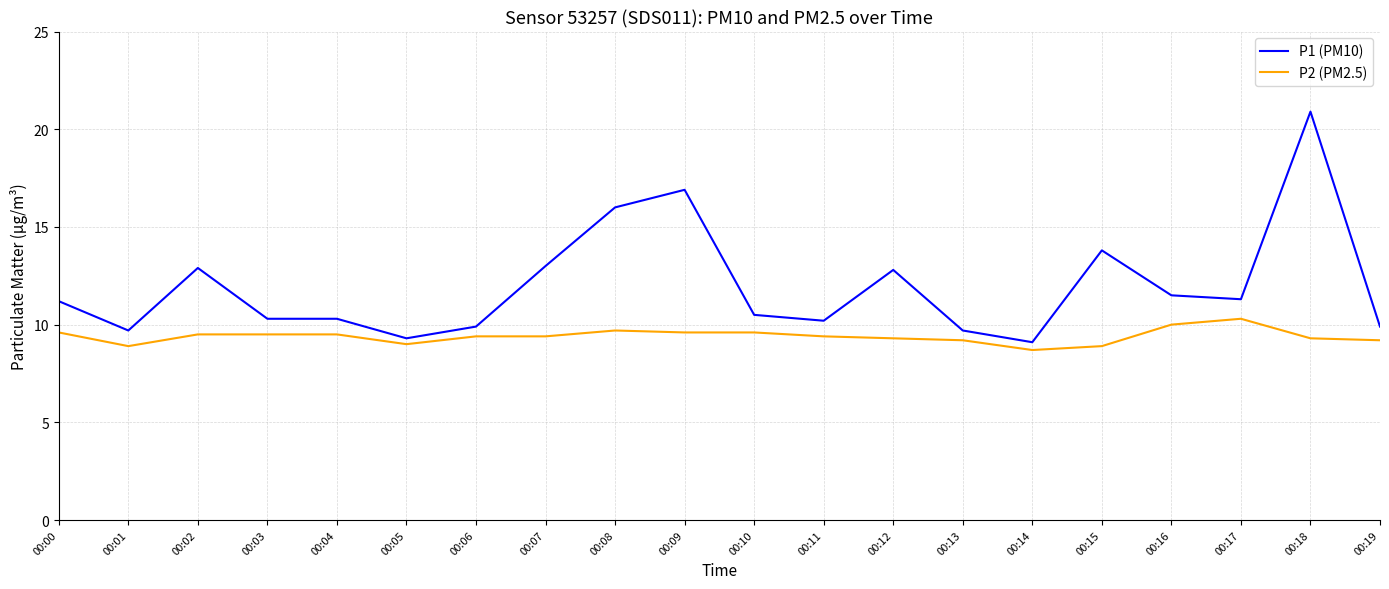

How many distinct data groups are displayed?

2